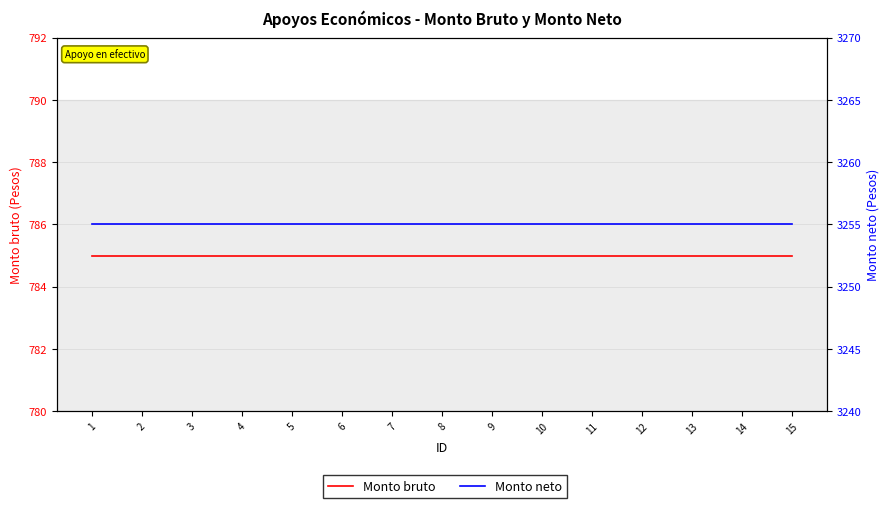

What is the minimum value for Monto bruto?

785